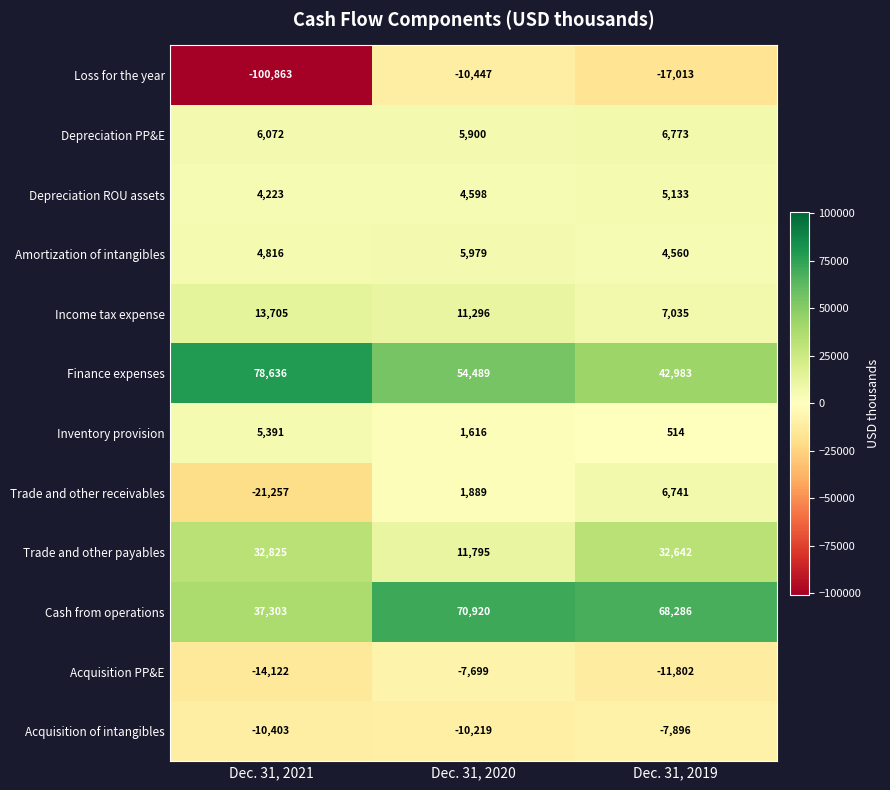

The Cash from operations series shows 26067 at Dec. 31, 2021. True or false?

False